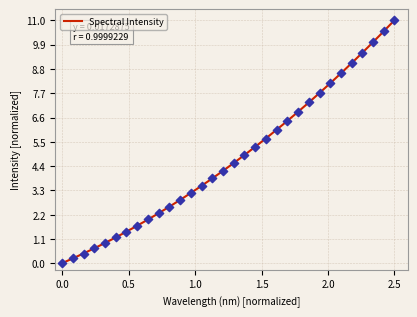

What is the change in value from 218.6332 to 223.5987?

+9.3